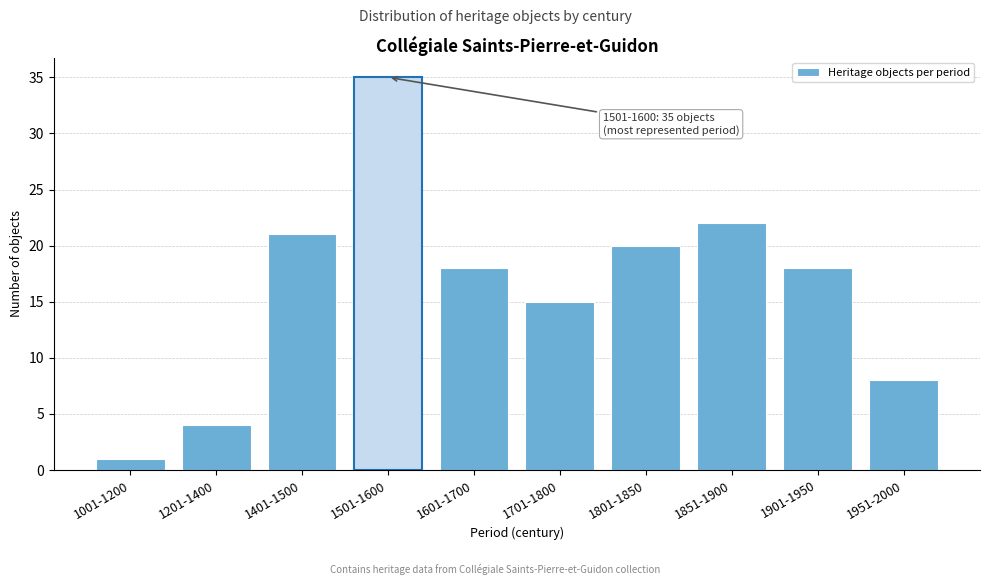

Reading right to left, transcribe all the data shown in this chart.

1951-2000=8	1901-1950=18	1851-1900=22	1801-1850=20	1701-1800=15	1601-1700=18	1501-1600=35	1401-1500=21	1201-1400=4	1001-1200=1